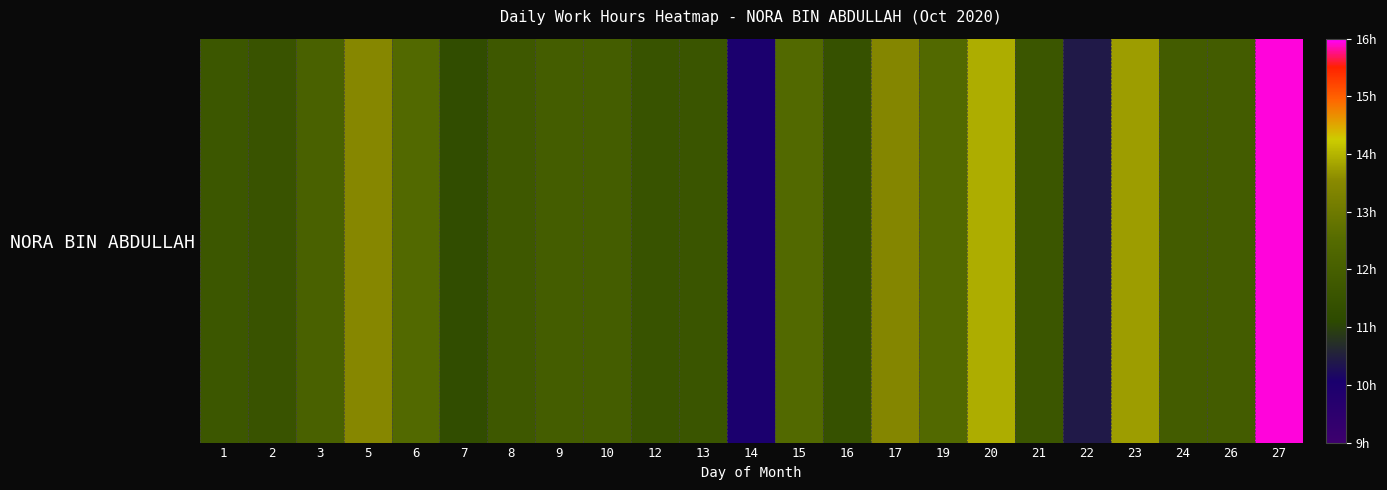

What is the difference between the maximum and minimum values?

5.9